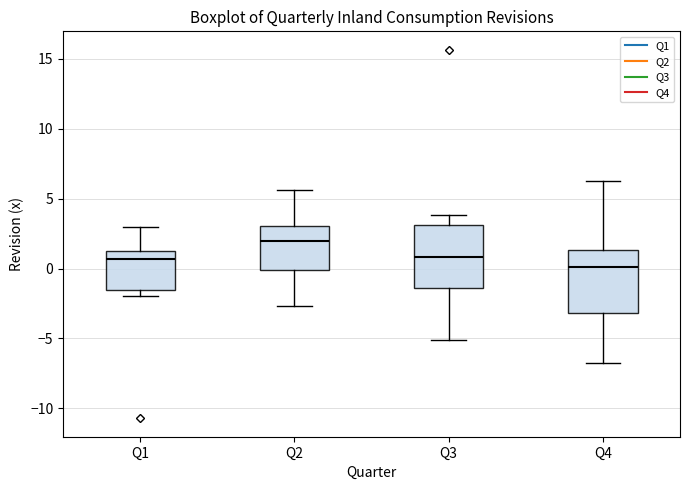

Reading left to right, transcribe this box plot: for each box, give where its median line is, the range the box spans, and where its two whiskers end, as read against the y-axis. The values are not printed on the chart, so give them approximately, as read against the axis.

Q1: median 0.5, box -1.5 to 1.0, whiskers -2.0 to 3.0
Q2: median 2.0, box 0.0 to 3.0, whiskers -2.5 to 5.5
Q3: median 1.0, box -1.5 to 3.0, whiskers -5.0 to 4.0
Q4: median 0.0, box -3.0 to 1.5, whiskers -6.5 to 6.5